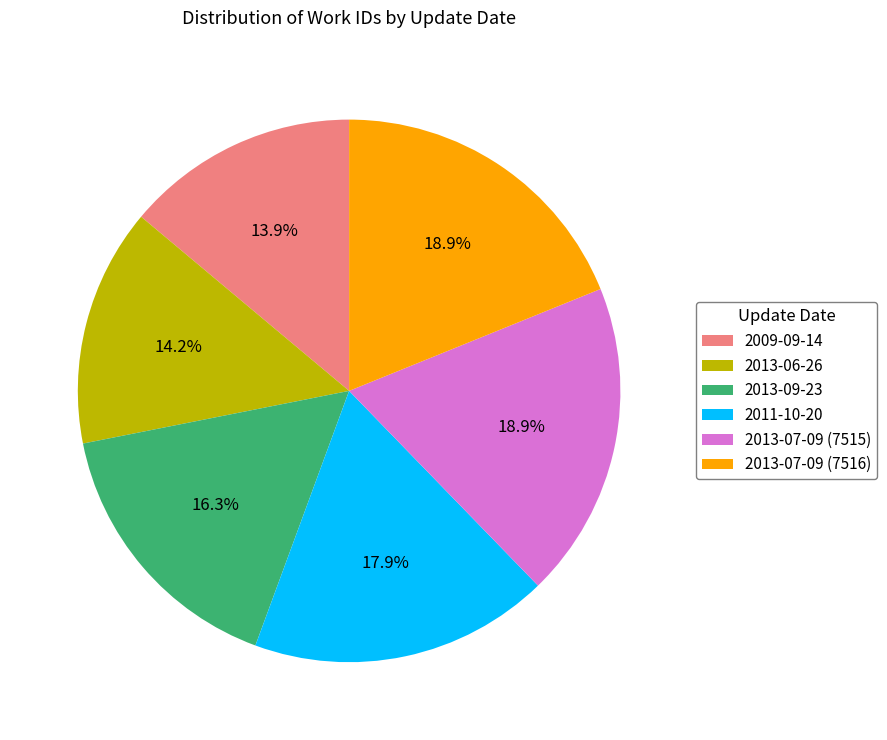

How much of the chart is everything except 2013-07-09 (7516)?

81.1%